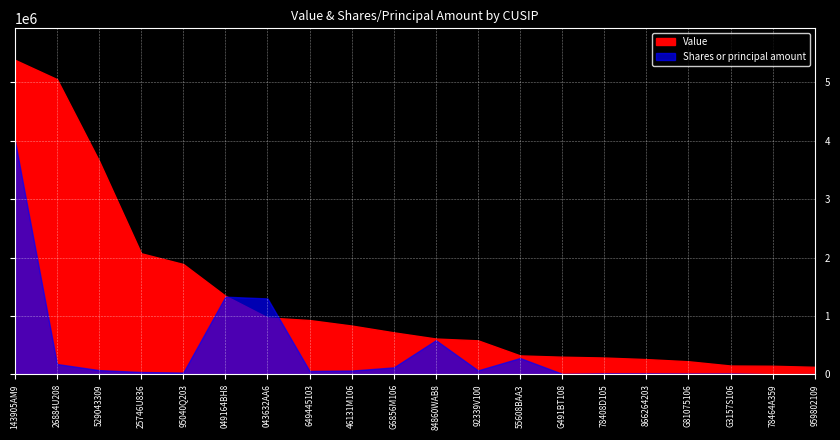

Reading left to right, transcribe all the data shown in this chart.

Value: 143905AM9=5384000	26884U208=5053000	529043309=3655000	25746U836=2073000	95040Q203=1889000	049164BH8=1346000	043632AA6=975000	649445103=930000	46131M106=836000	G6856M106=720000	84860WAB8=614000	92339V100=583000	55608BAA3=325000	G491BT108=303000	78408D105=289000	866264203=262000	G81075106=225000	G3157S106=152000	78464A359=148000	959802109=130000
Shares or principal amount: 143905AM9=4005000	26884U208=177552	529043309=73250	25746U836=40985	95040Q203=31396	049164BH8=1330000	043632AA6=1300000	649445103=58500	46131M106=65565	G6856M106=120000	84860WAB8=585000	92339V100=69000	55608BAA3=280000	G491BT108=10000	78408D105=18000	866264203=17500	G81075106=15200	G3157S106=15700	78464A359=3260	959802109=6000